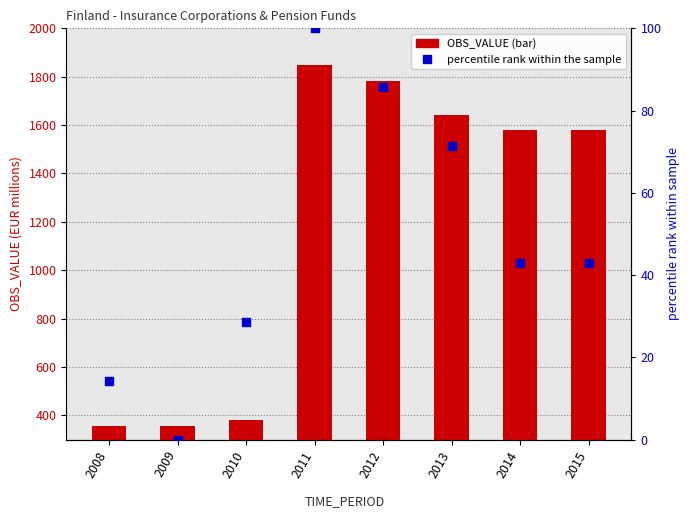

At which category is the sum across all series the highest?

2011